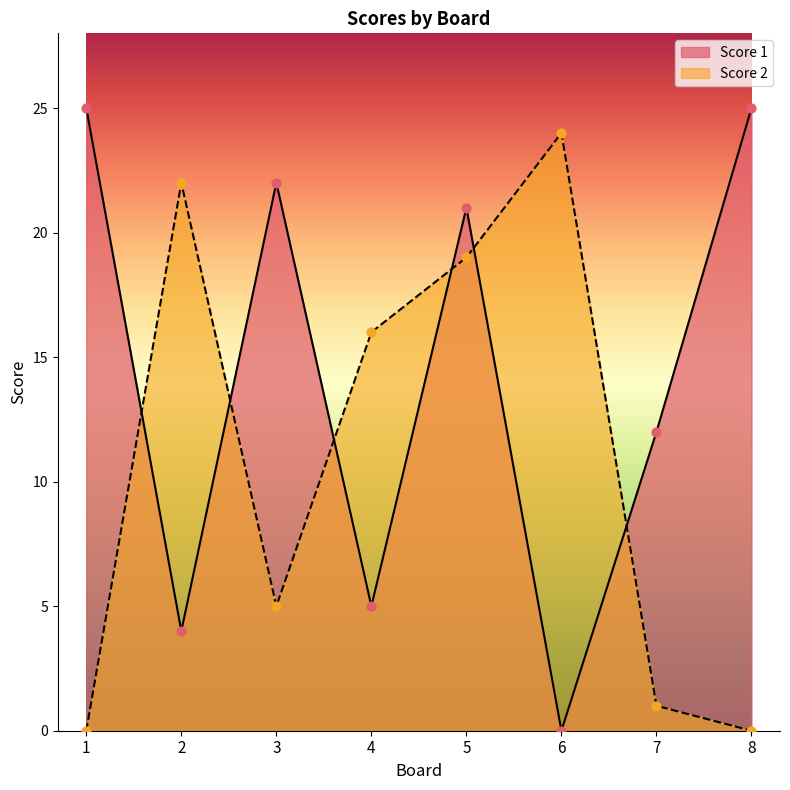

At how many categories does at least one series exceed 8?

8